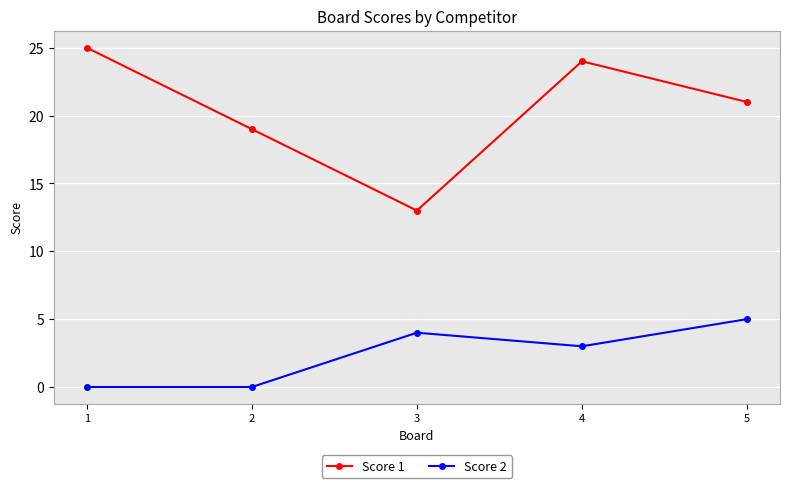

Which category has the highest value across all series?

1